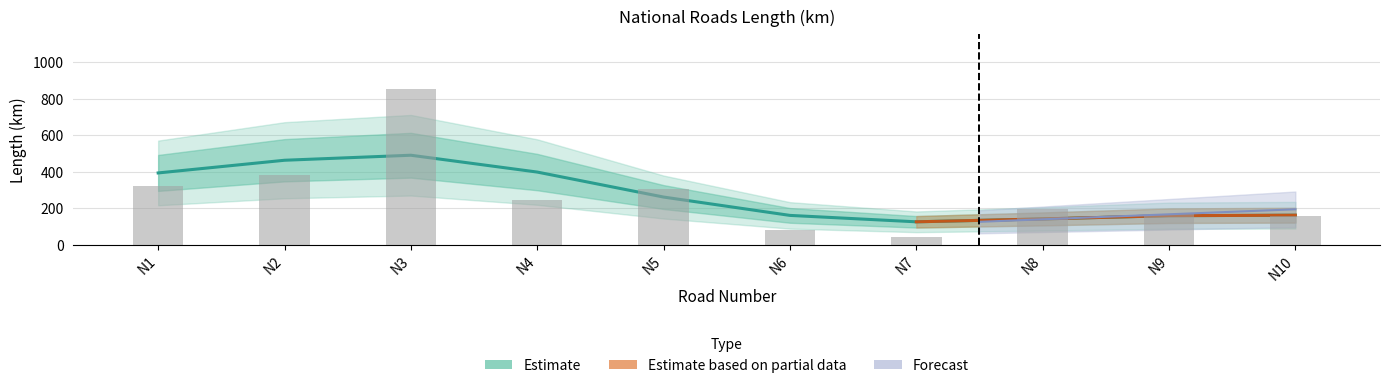

What is the average value?

276